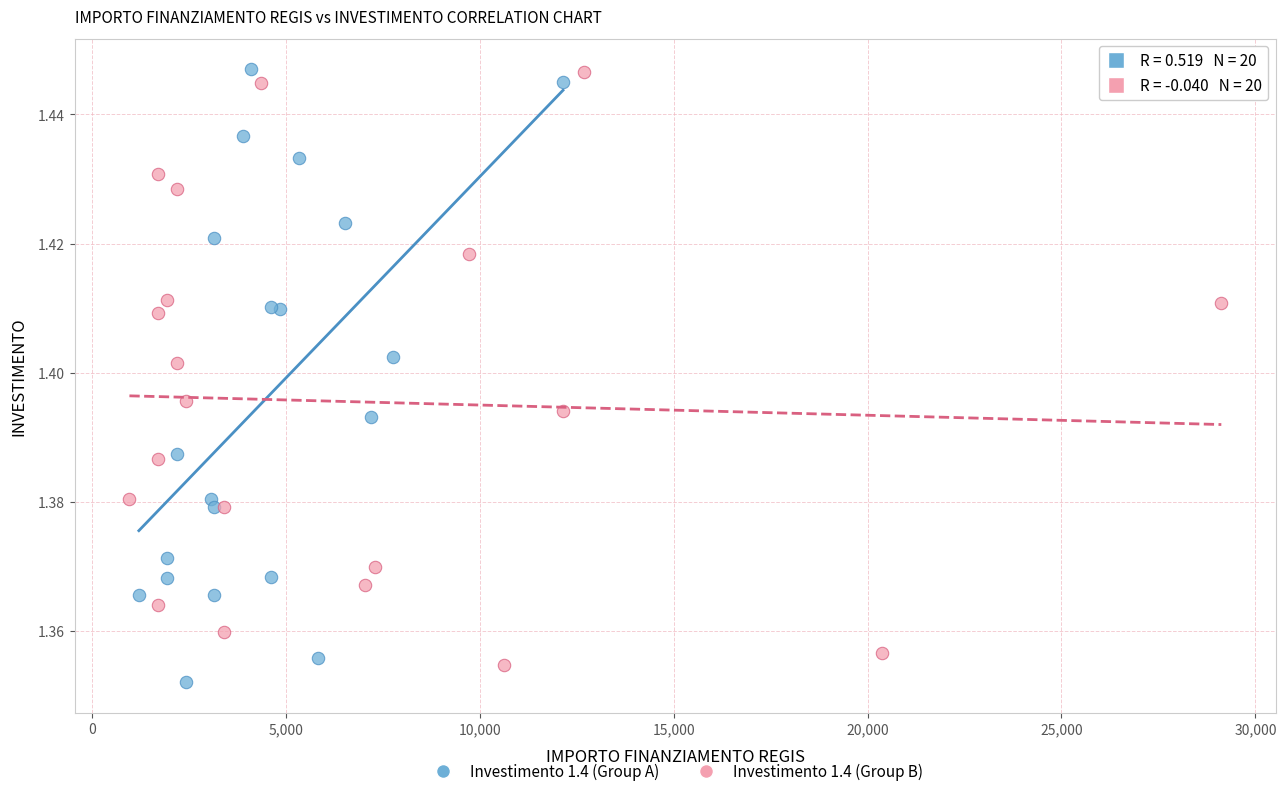

Which series reaches the minimum Y coordinate?

Investimento 1.4 (Group A)